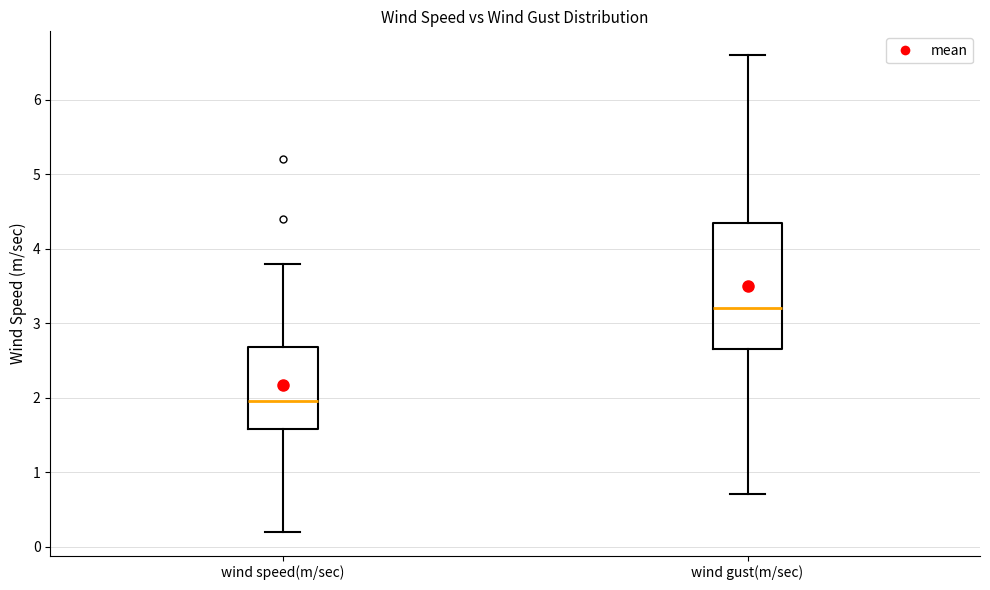

Which box is the tallest, from its lower edge to its upper edge?

wind gust(m/sec)